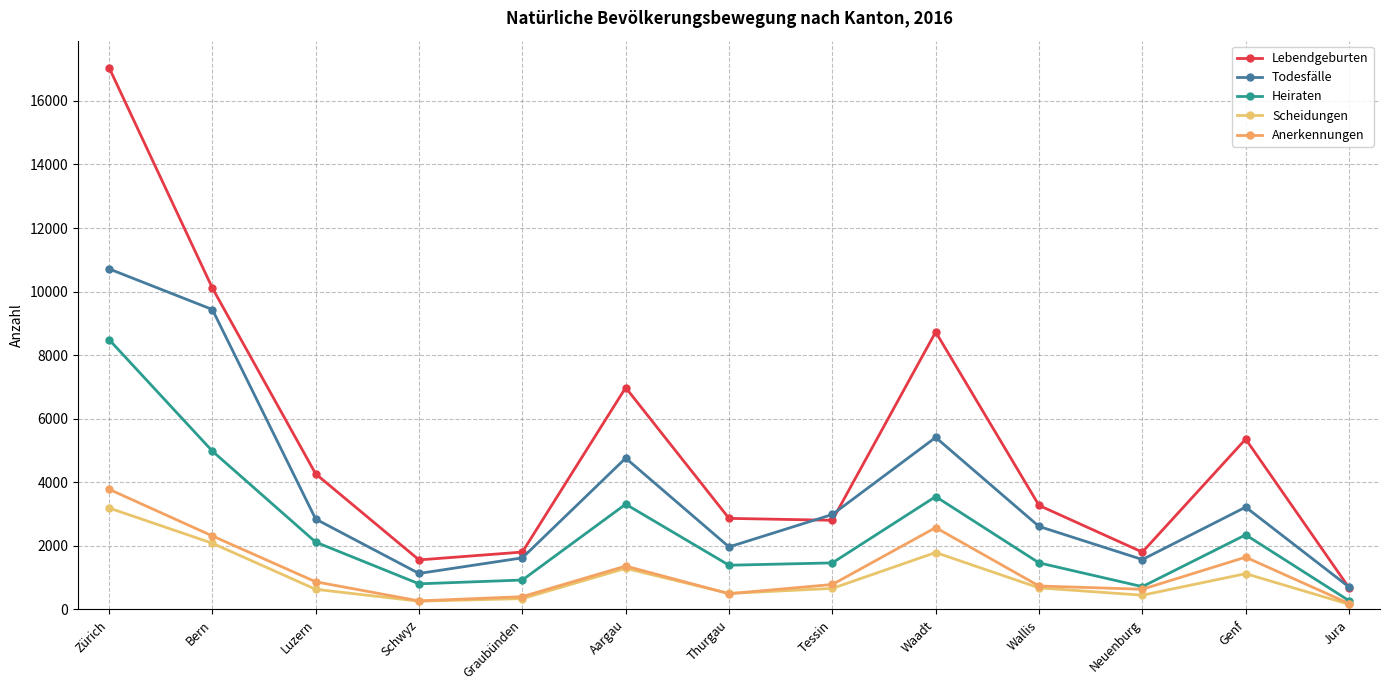

What is the difference between the second highest and minimum values in the Scheidungen series?

1922